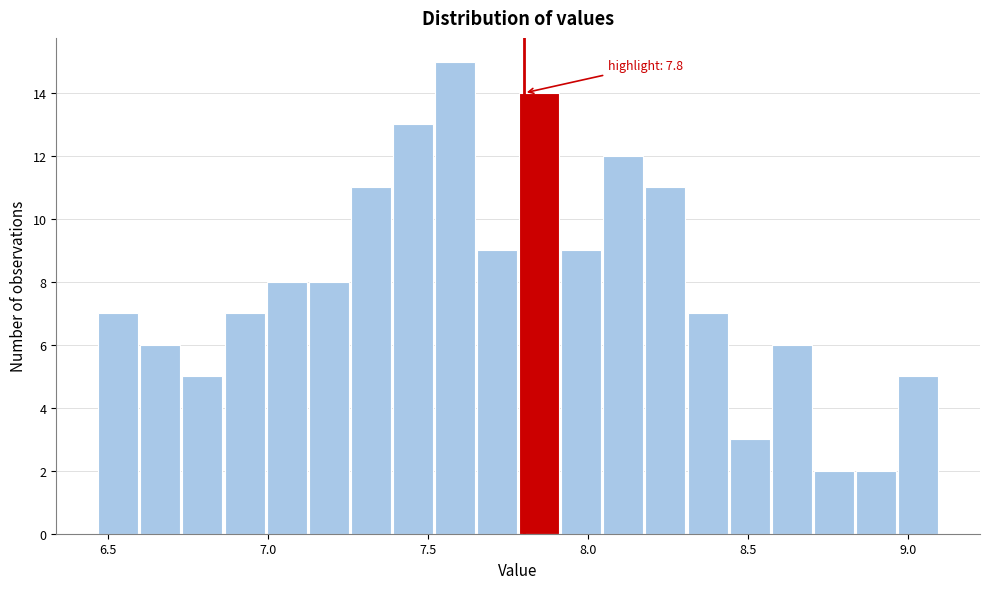

Read against the x-axis, roughly where is the centre of the tallest bar?

7.60